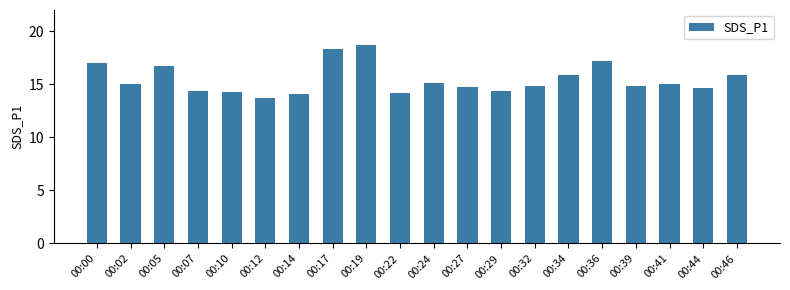

Approximately how many times larger is the value at 00:27 compared to 00:36?

0.9